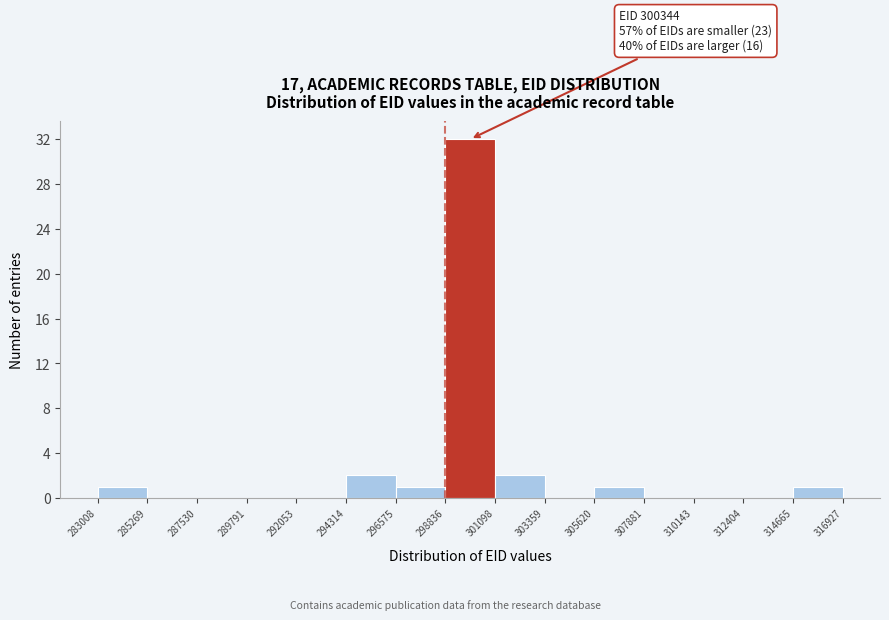

Which range on the x-axis has the tallest bar?

298836 to 301098